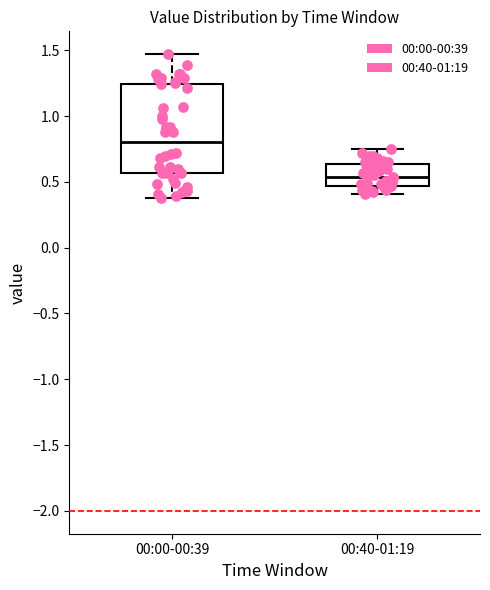

Reading left to right, read every box against the y-axis: the position of its median line, the range the box covers, and the ends of its whiskers. The values are not printed on the chart, so give them approximately, as read against the axis.

00:00-00:39: median 0.80, box 0.55 to 1.25, whiskers 0.40 to 1.45
00:40-01:19: median 0.55, box 0.45 to 0.65, whiskers 0.40 to 0.75